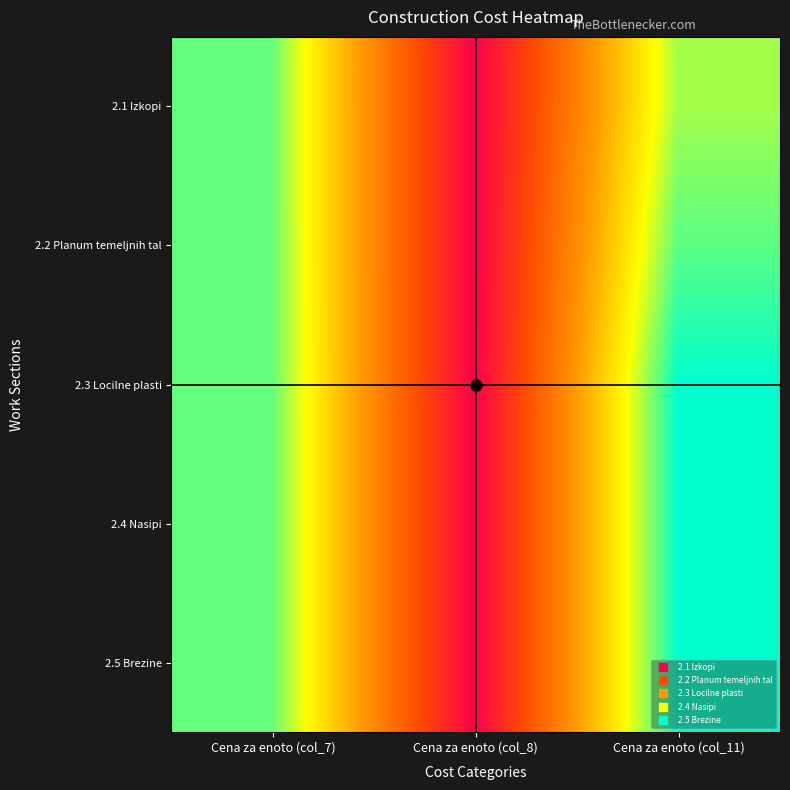

Which series has the widest spread of values?

2.3 Locilne plasti